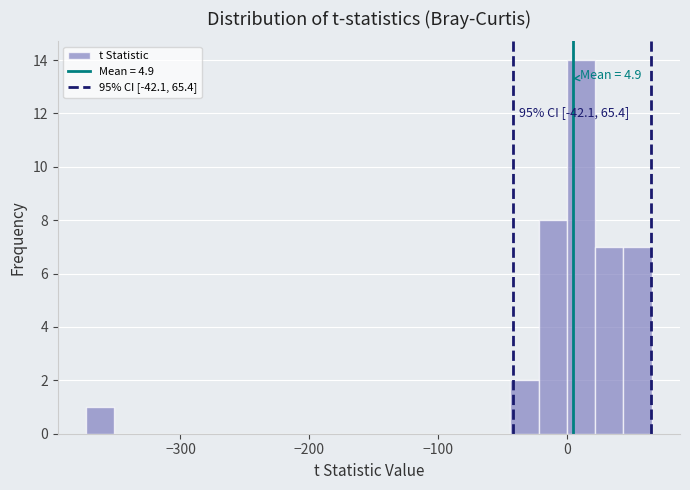

Around what value on the x-axis is the tallest bar? Give the approximate position of its centre, as read against the axis.

10